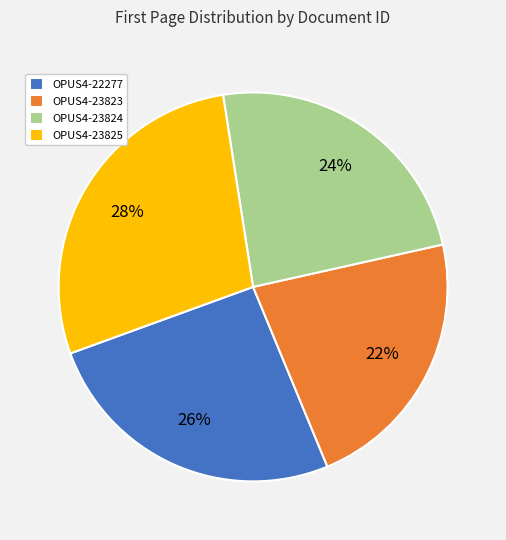

What is the smallest slice in the pie chart?

OPUS4-23823